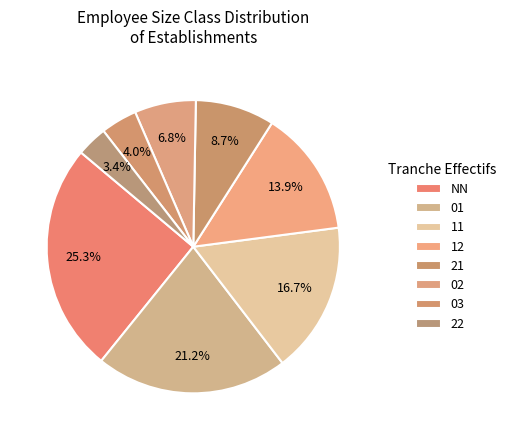

How much of the chart is everything except 21?

91.3%